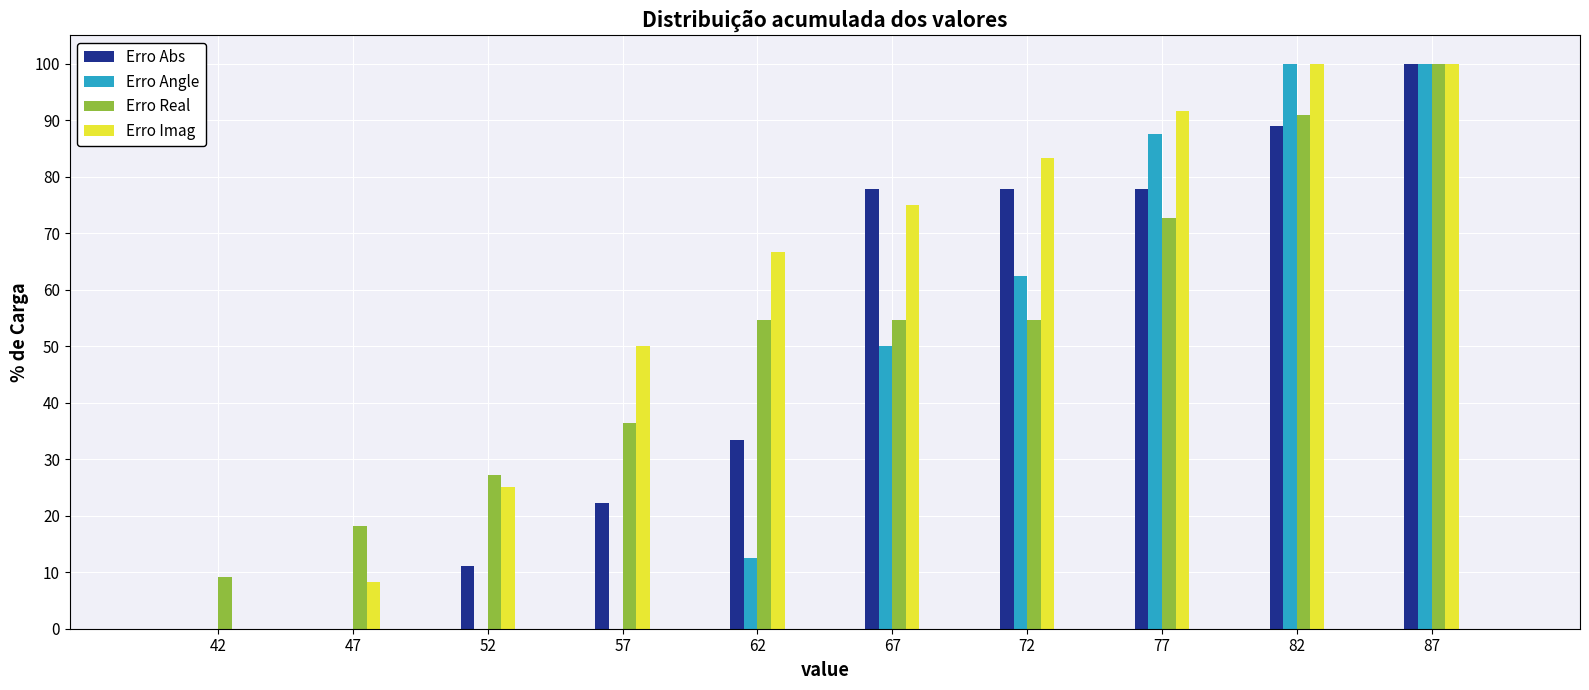

What is the height of the Erro Imag bar covering 75 to 80 on the x-axis? The values are not printed on the chart, so give them approximately, as read against the axis.

92